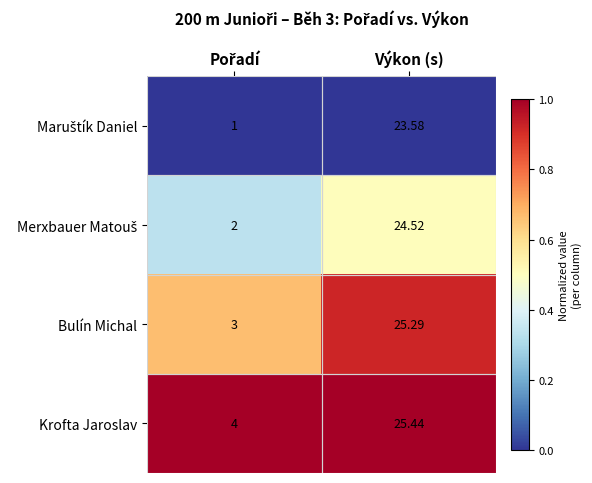

What is the spread (max minus min) of values at Výkon (s)?

1.9